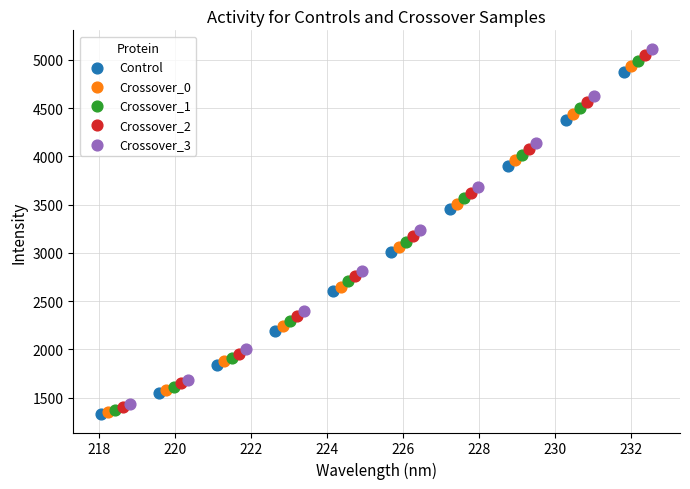

Which series has the widest spread of Y values?

Crossover_3